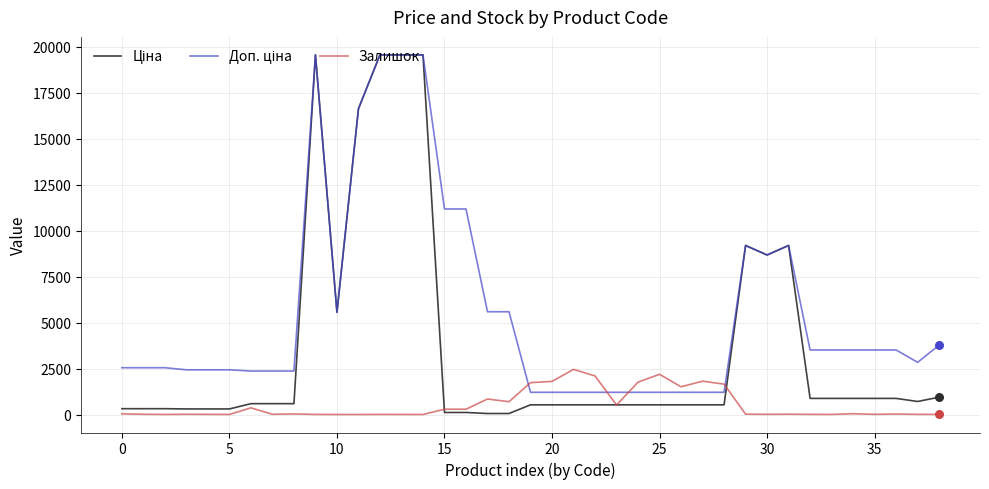

What is the greatest value displayed?

19564.9